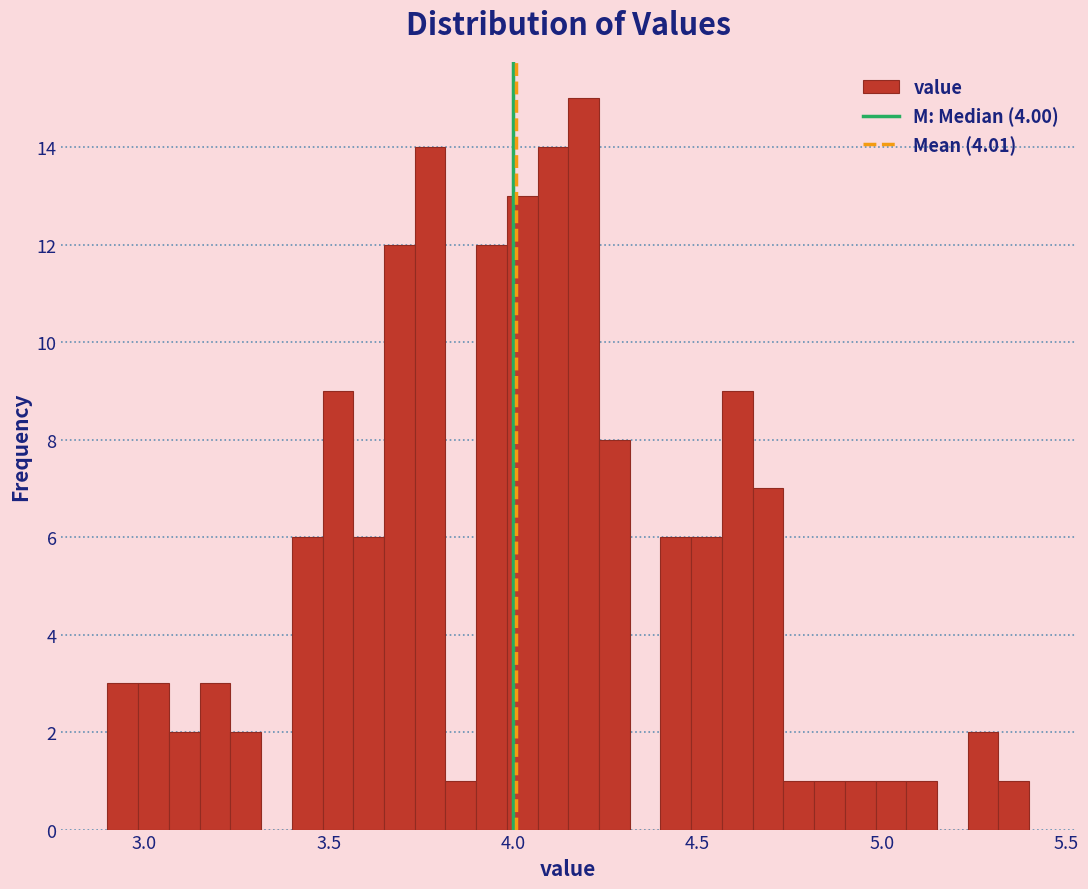

Around what value on the x-axis is the tallest bar? Give the approximate position of its centre, as read against the axis.

4.20